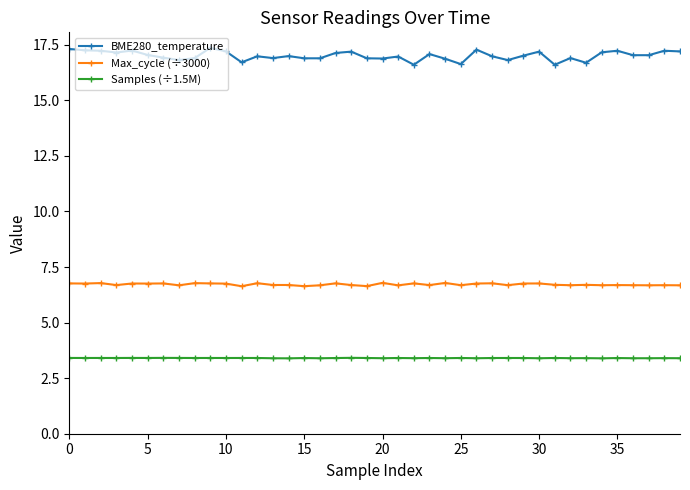

What is the minimum value shown in the chart?

3.4